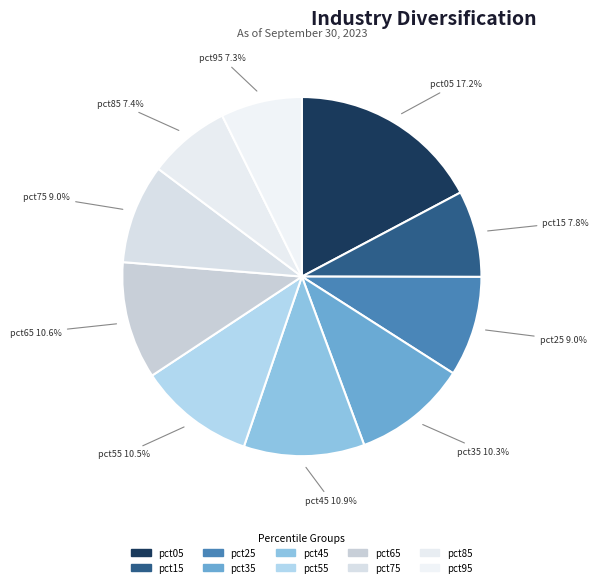

Count the number of slices in the pie.

10